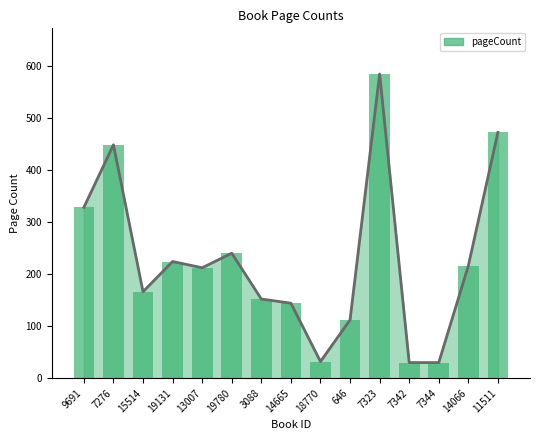

True or false: the data shows 372 at 19131.

False